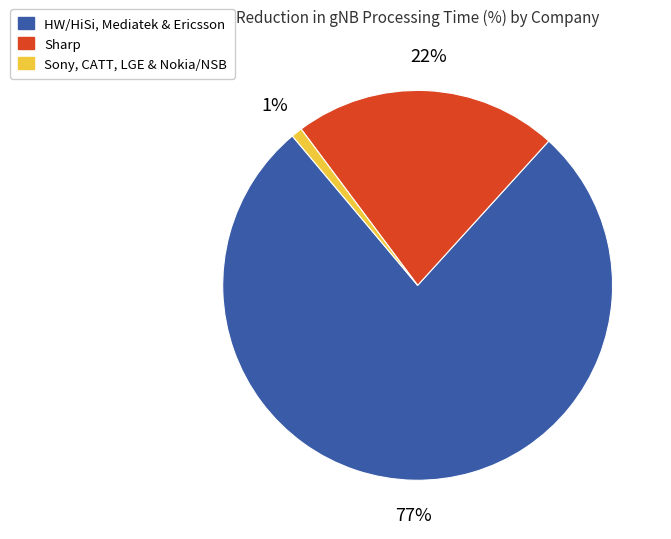

To the nearest percent, what is the difference between the largest and smallest slice percentages?

76%